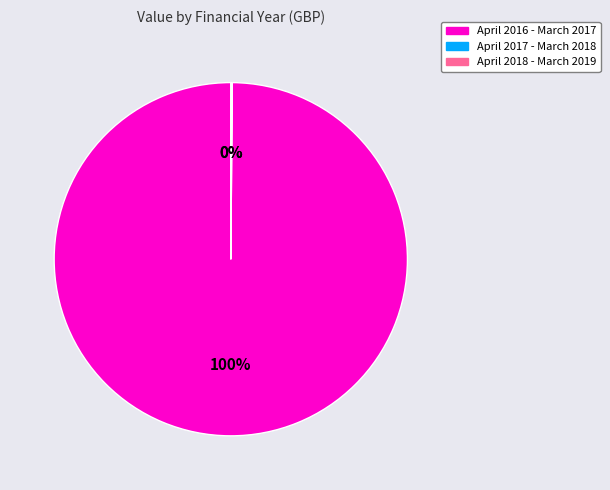

To the nearest percent, what is the average slice percentage?

33%